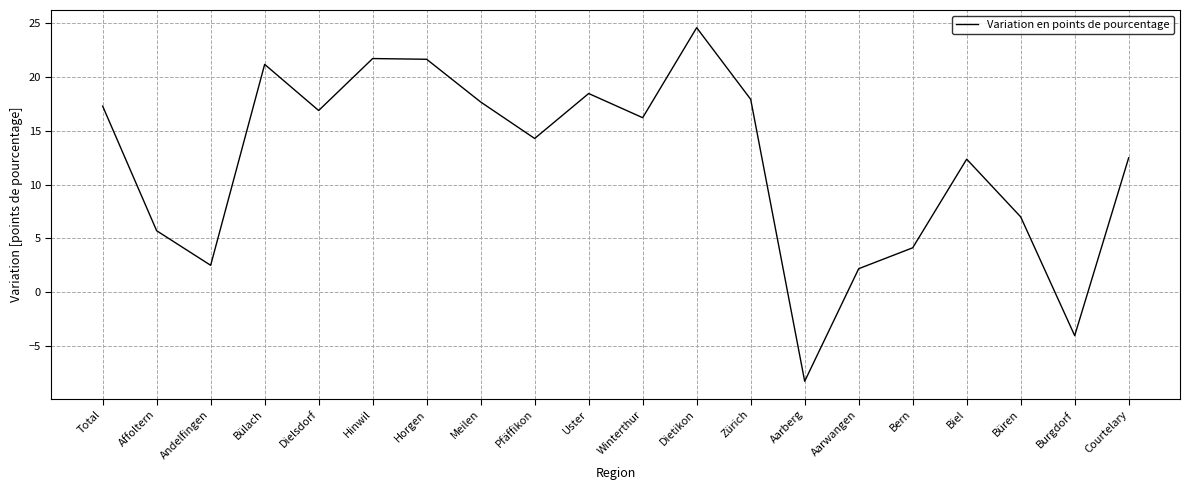

What is the smallest value displayed?

-8.3